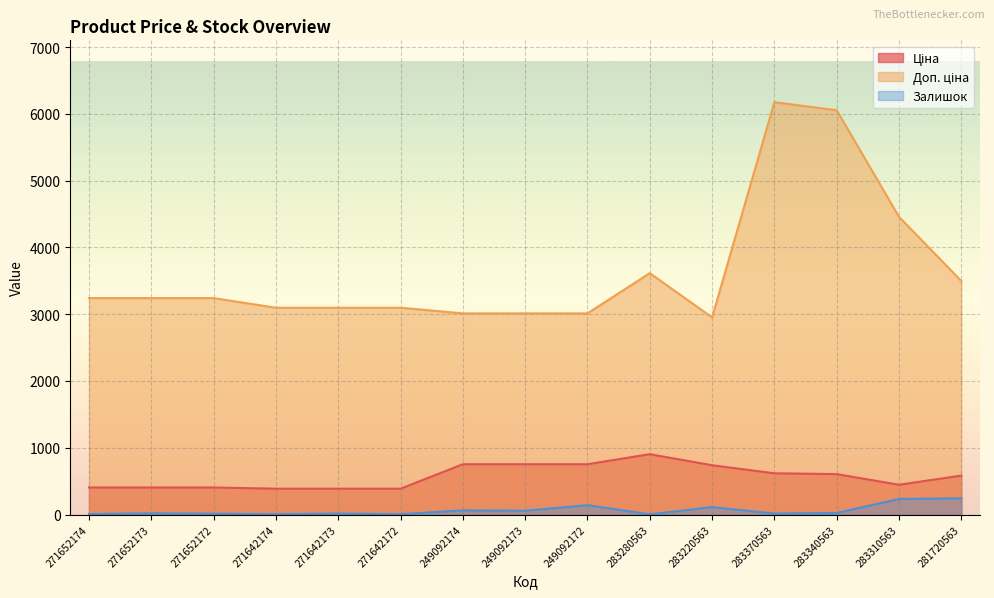

True or false: Залишок and Доп. ціна intersect in this chart.

False